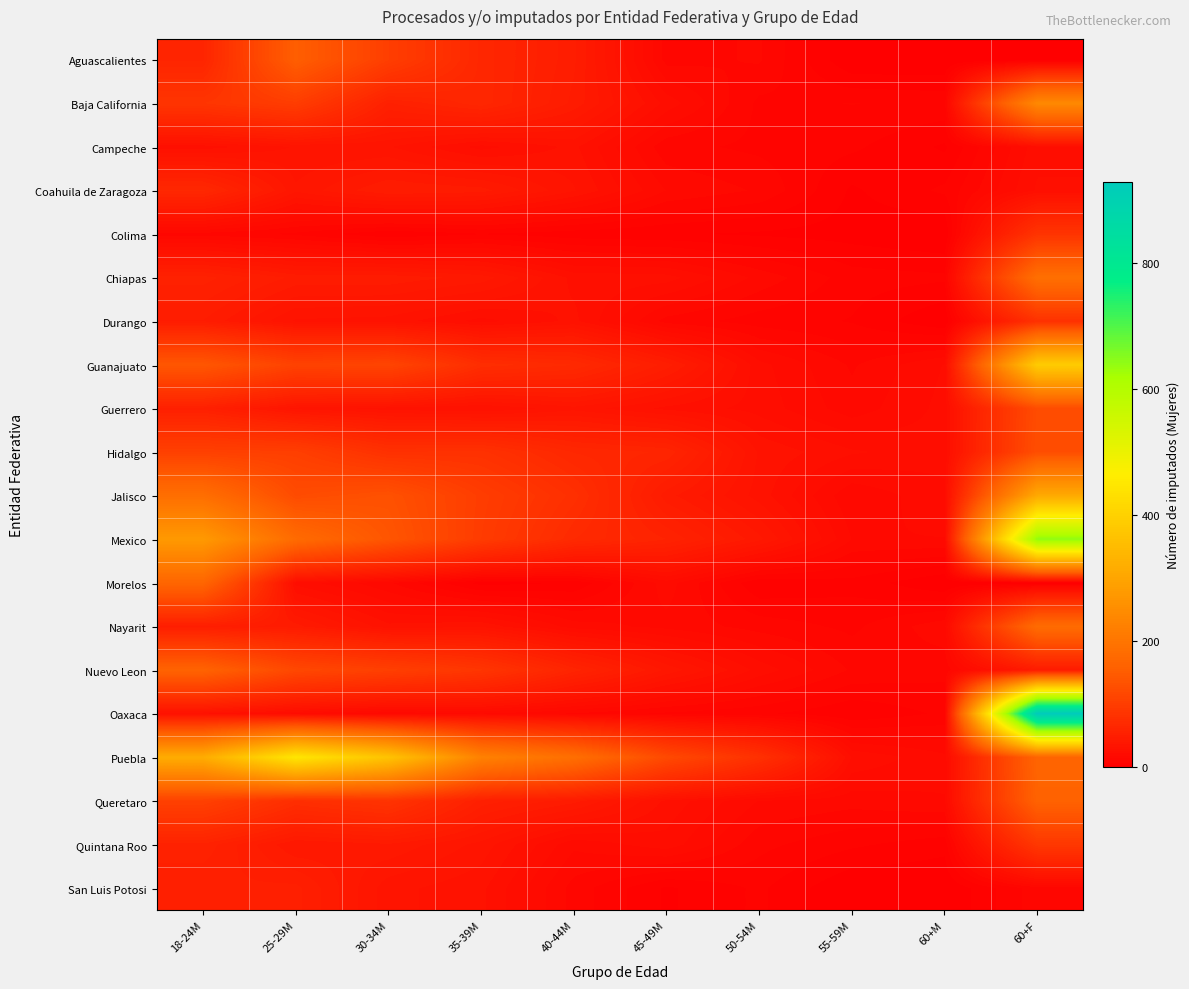

What is the difference between the highest and lowest values at 60+M?

23